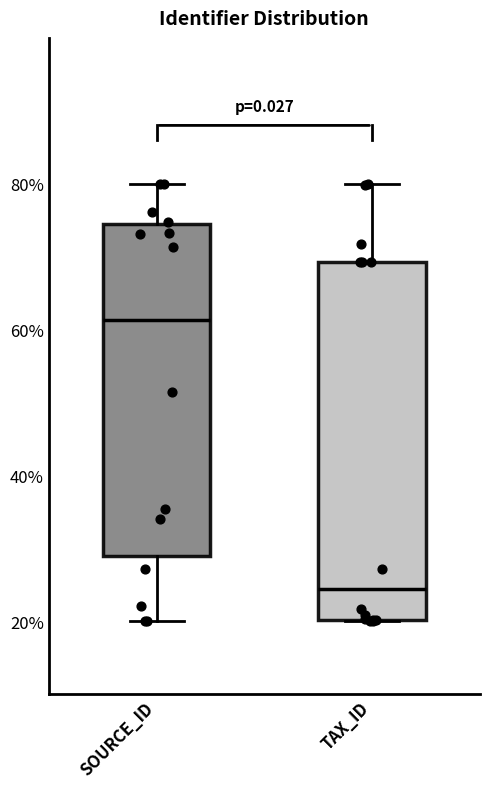

Reading left to right, transcribe this box plot: for each box, give where its median line is, the range the box spans, and where its two whiskers end, as read against the y-axis. The values are not printed on the chart, so give them approximately, as read against the axis.

SOURCE_ID: median 62, box 28 to 74, whiskers 20 to 80
TAX_ID: median 24, box 20 to 70, whiskers 20 to 80